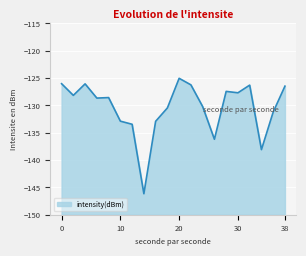

Rank the categories by value from highest to lowest.

20, 0, 4, 22, 32, 38, 28, 30, 2, 8, 6, 24, 18, 36, 10, 16, 12, 26, 34, 14